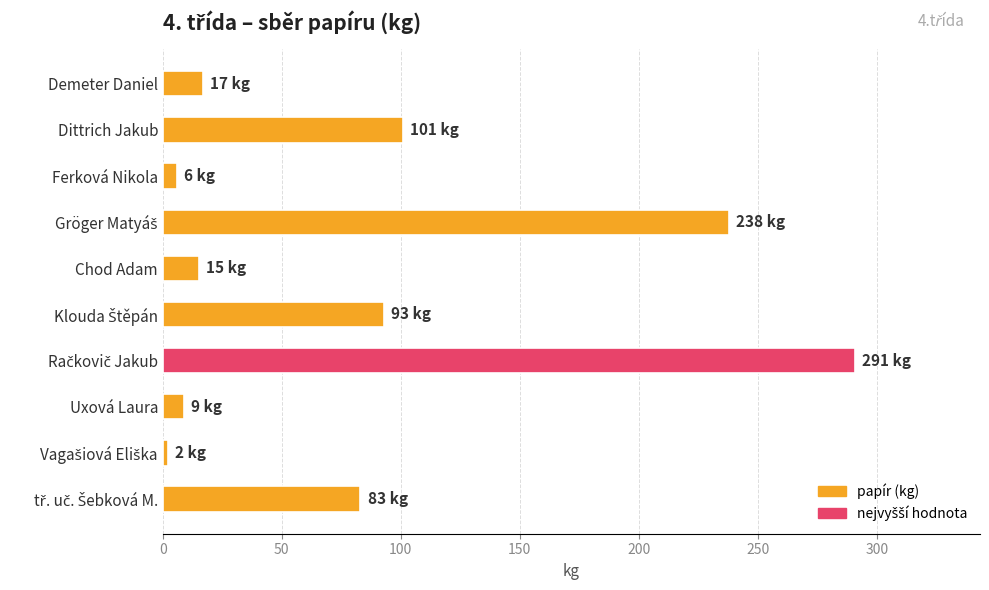

What is the change in value from Demeter Daniel to Dittrich Jakub?

+84